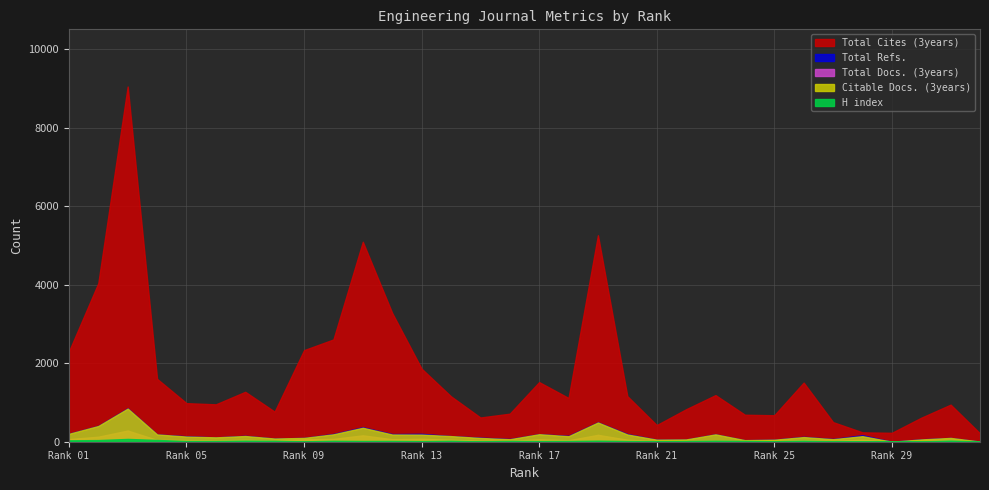

What is the difference between the highest and lowest values at 1?

2263